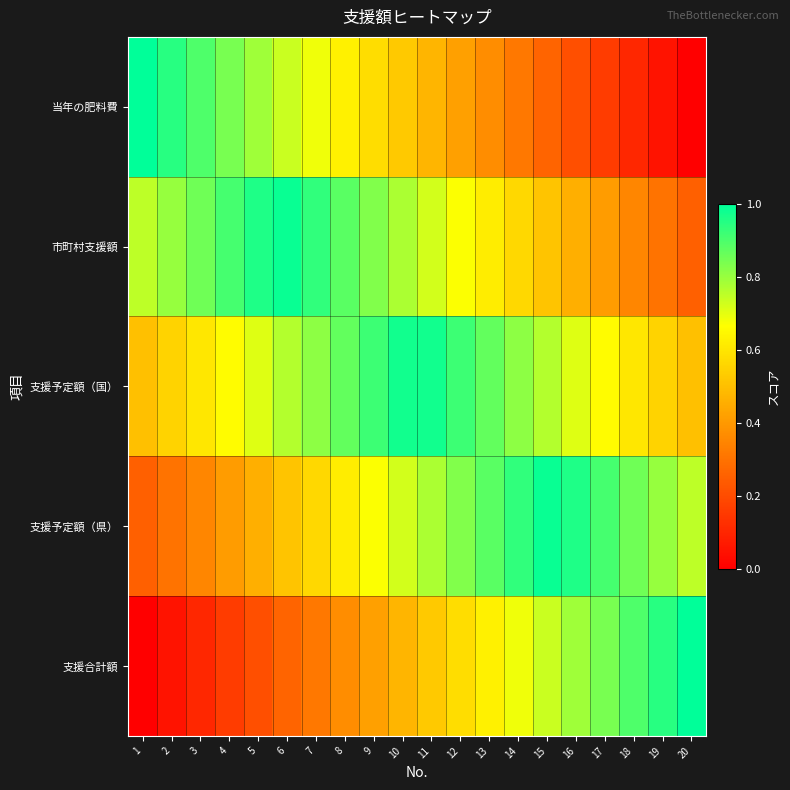

At how many categories does at least one series exceed 0?

20